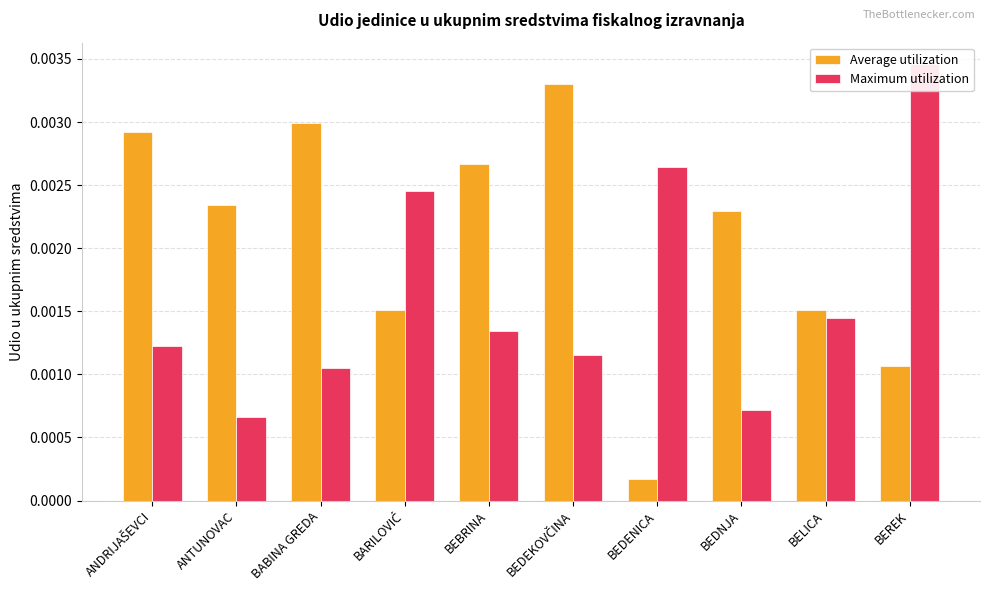

Which series changed the most between BELICA and BEREK?

Maximum utilization